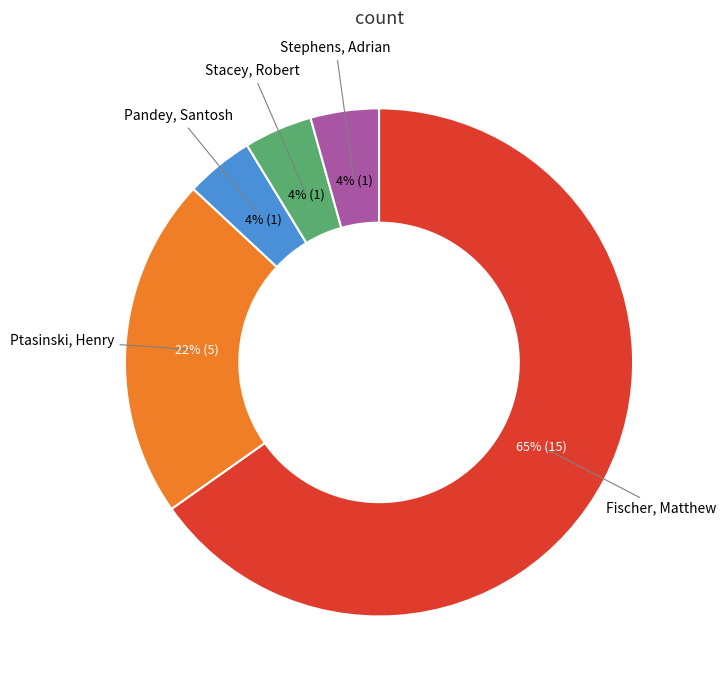

How many segments does this pie chart have?

5